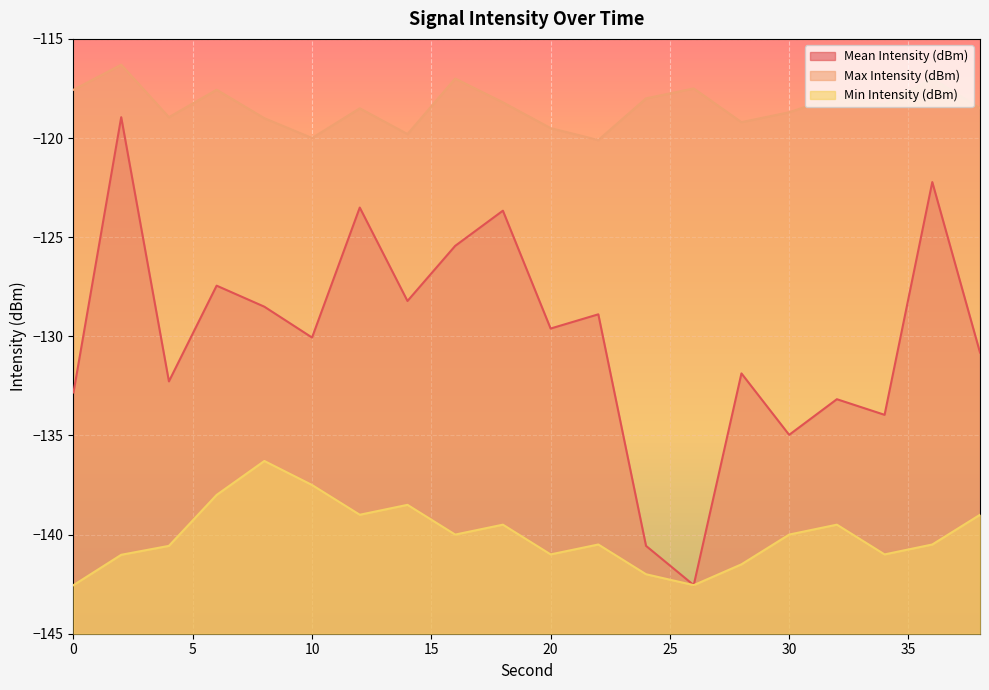

Is it true that Min Intensity (dBm) equals -73.7 at 38?

False